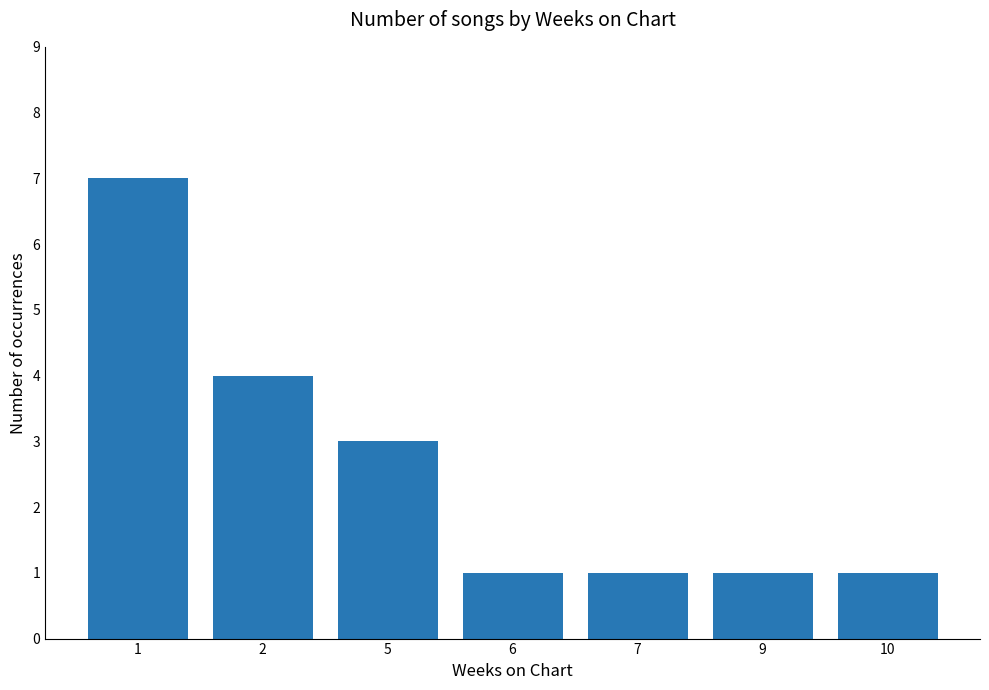

What is the value of the 6th bar from the left?

1